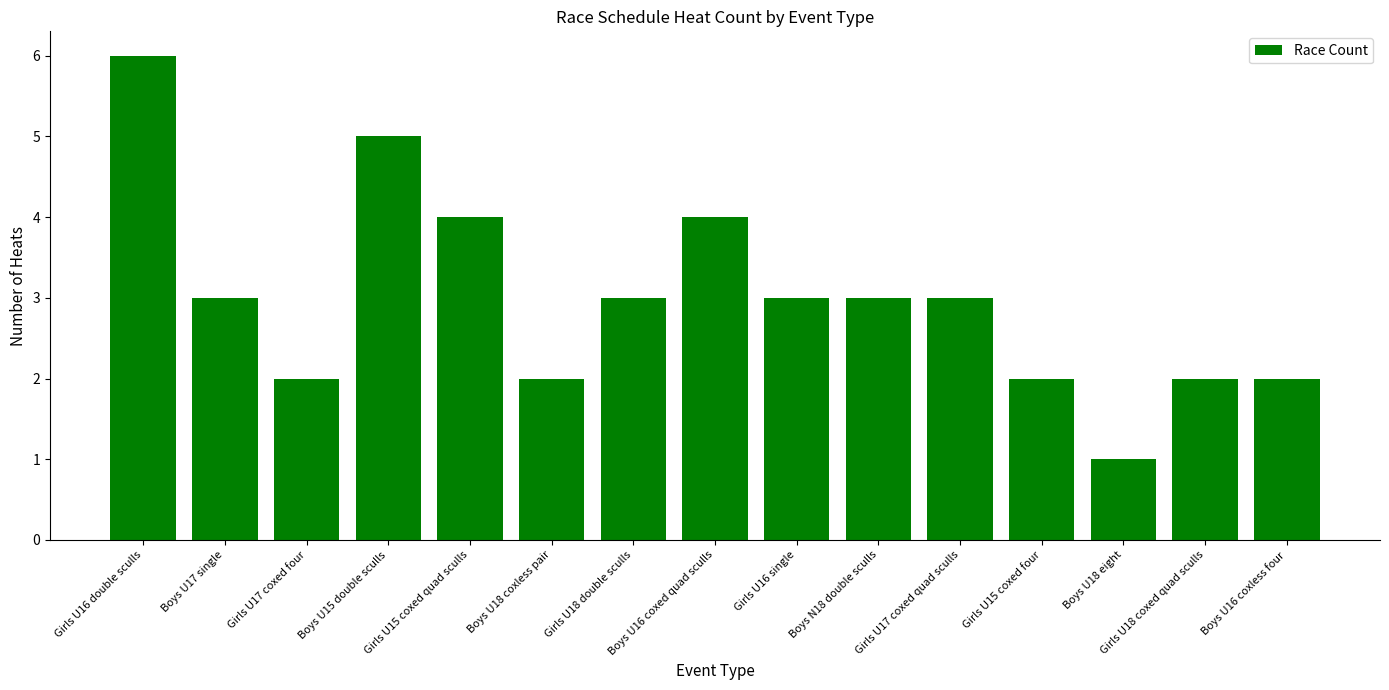

What is the sum of all values?

45